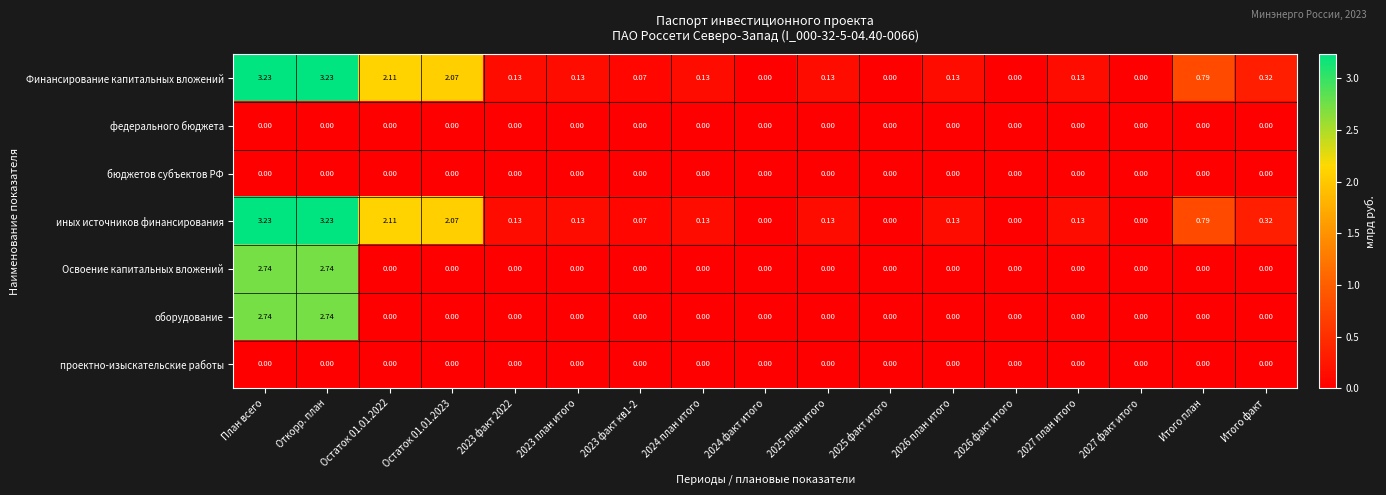

Which category has the highest value across all series?

План всего